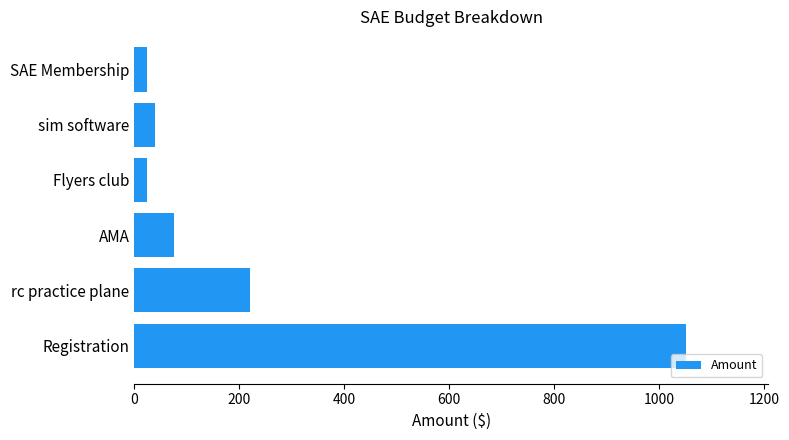

Where is the data nearest to the value 537?

rc practice plane